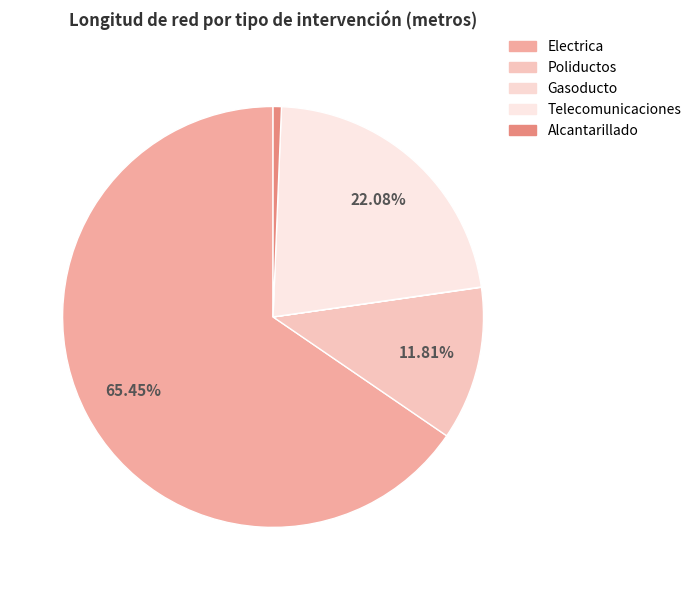

The Poliductos slice represents 21% of the pie. True or false?

False